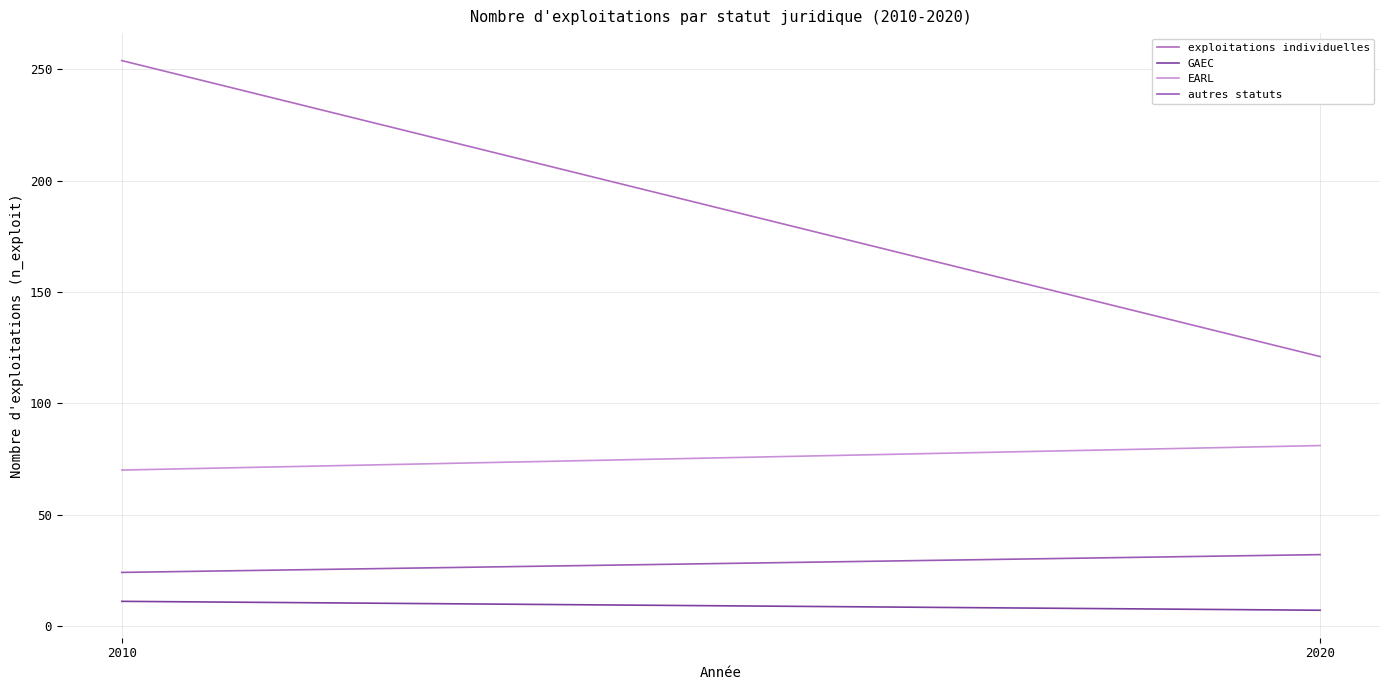

Is it true that autres statuts equals 32 at 2020?

True